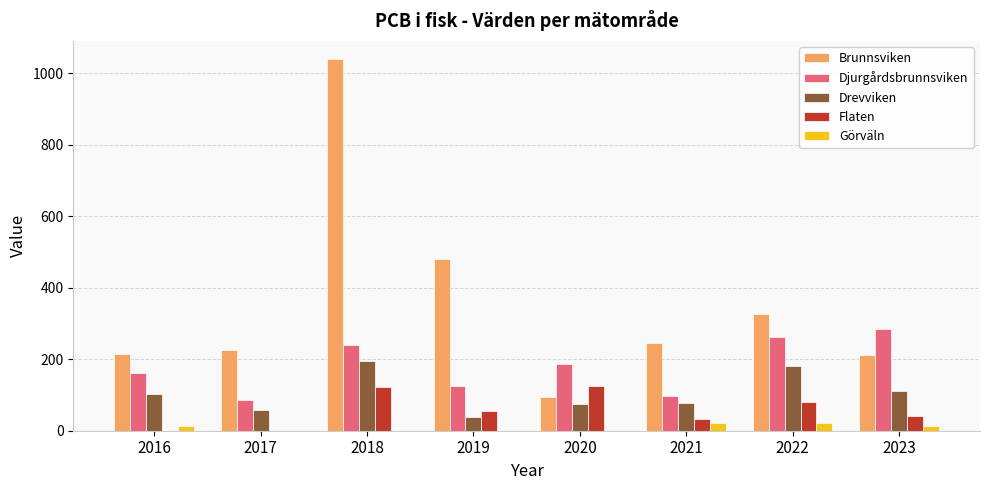

What is the sum of the Flaten values at 2019 and 2022?

134.2